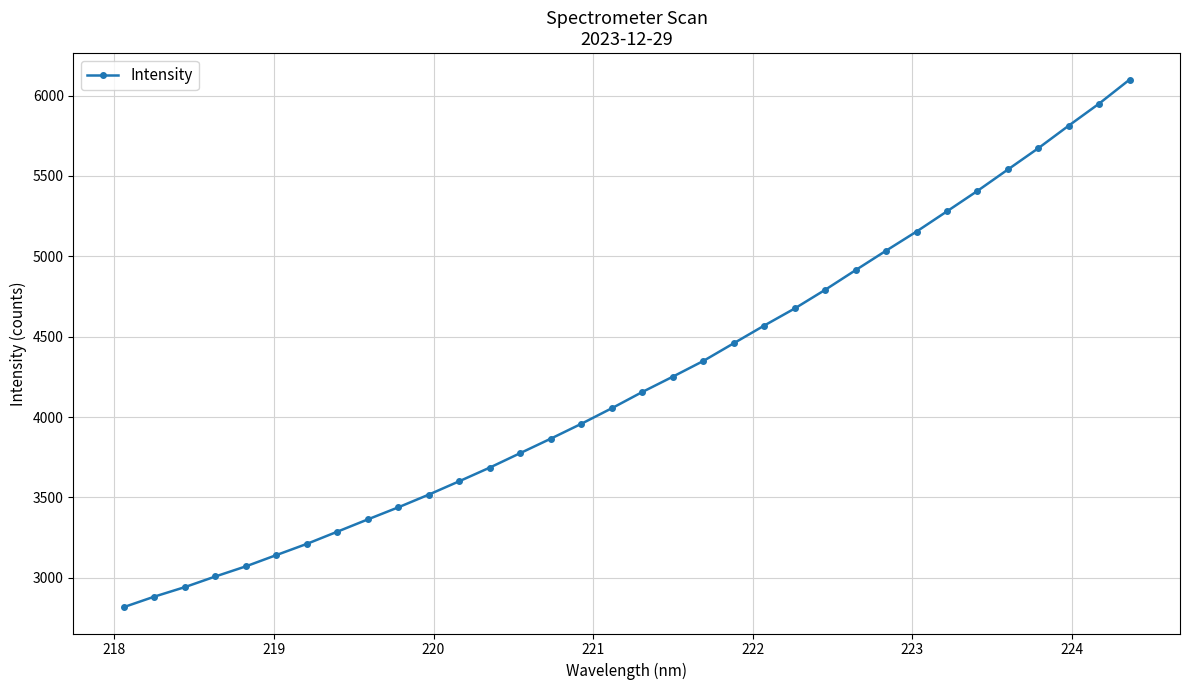

What is the minimum value shown in the chart?

2818.0